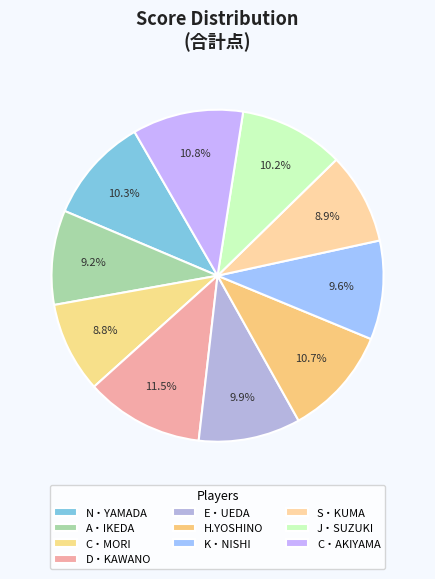

How many segments does this pie chart have?

10